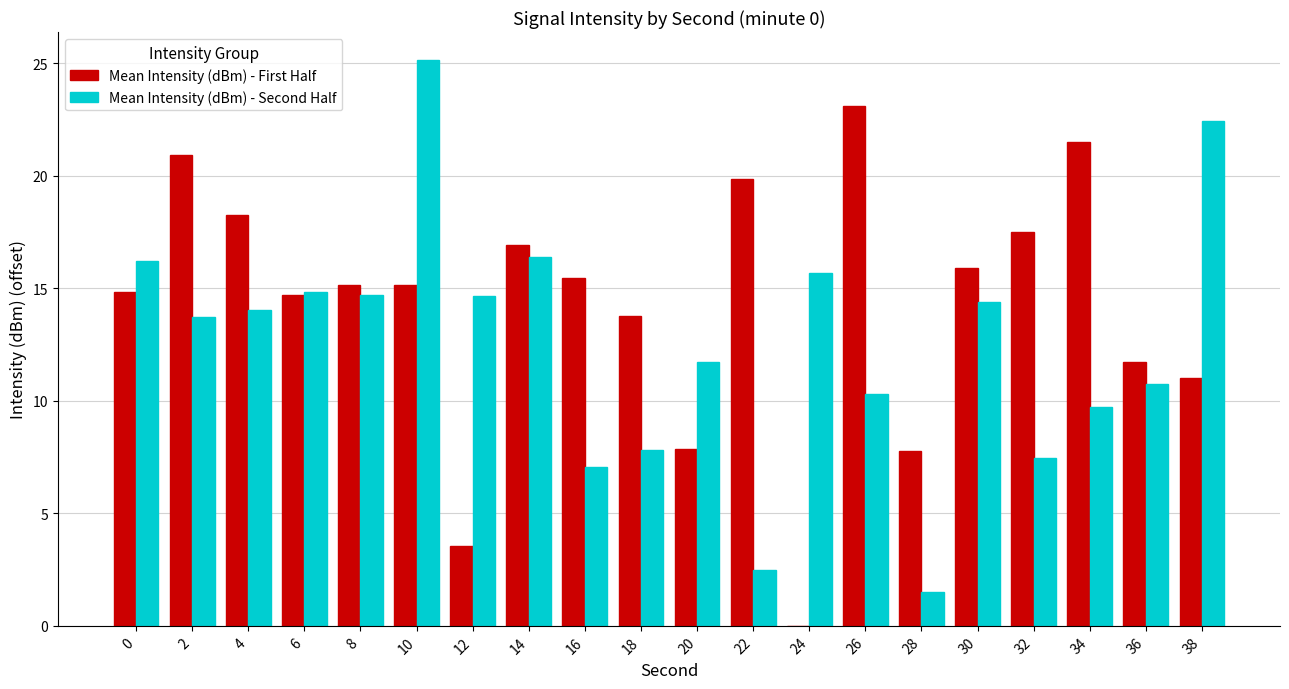

How many values in the Mean Intensity (dBm) - First Half series exceed 15?

11